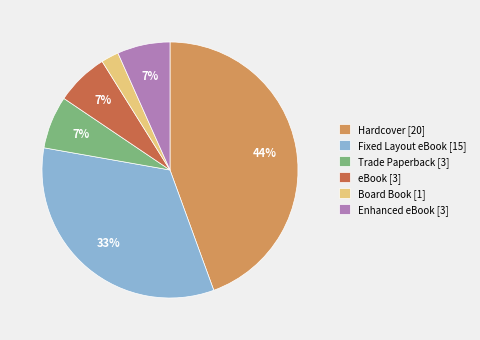

To the nearest percent, what is the difference between the largest and smallest slice percentages?

42%